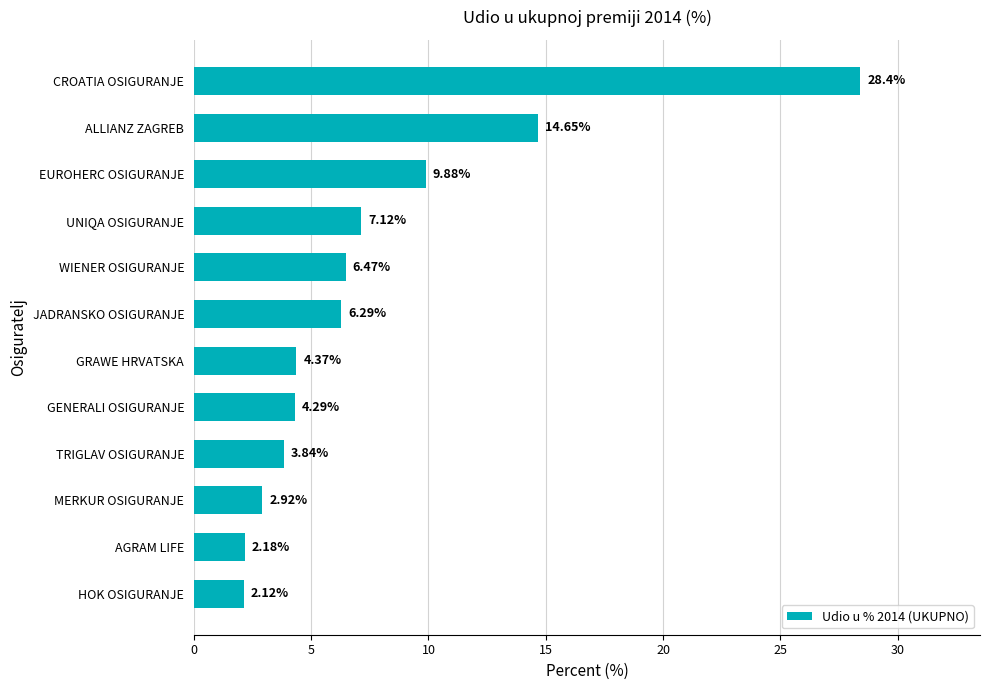

List the labels in order of value, largest first.

CROATIA OSIGURANJE, ALLIANZ ZAGREB, EUROHERC OSIGURANJE, UNIQA OSIGURANJE, WIENER OSIGURANJE, JADRANSKO OSIGURANJE, GRAWE HRVATSKA, GENERALI OSIGURANJE, TRIGLAV OSIGURANJE, MERKUR OSIGURANJE, AGRAM LIFE, HOK OSIGURANJE